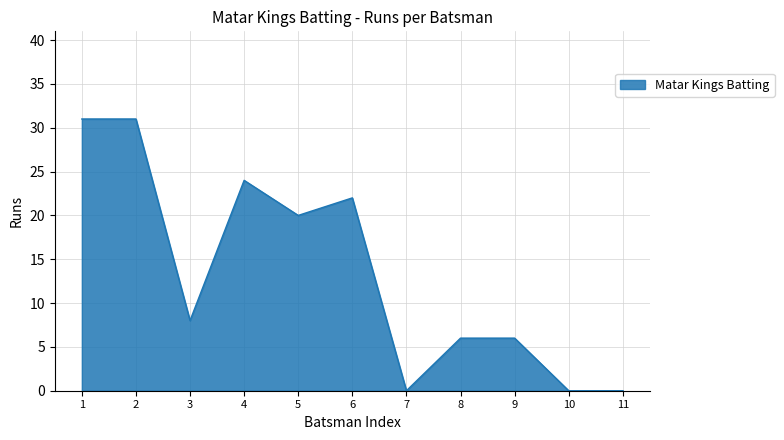

Reading left to right, transcribe all the data shown in this chart.

1=31	2=31	3=8	4=24	5=20	6=22	7=0	8=6	9=6	10=0	11=0